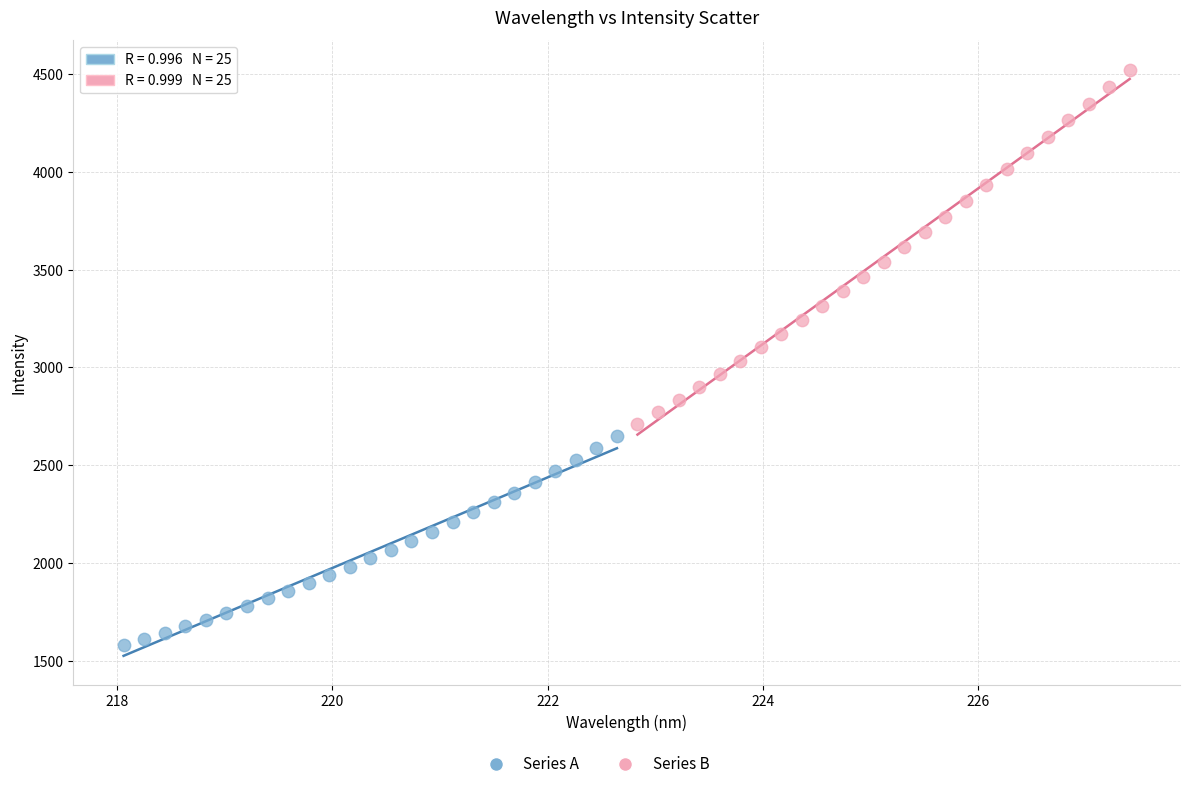

Which series has the widest spread of Y values?

Series B